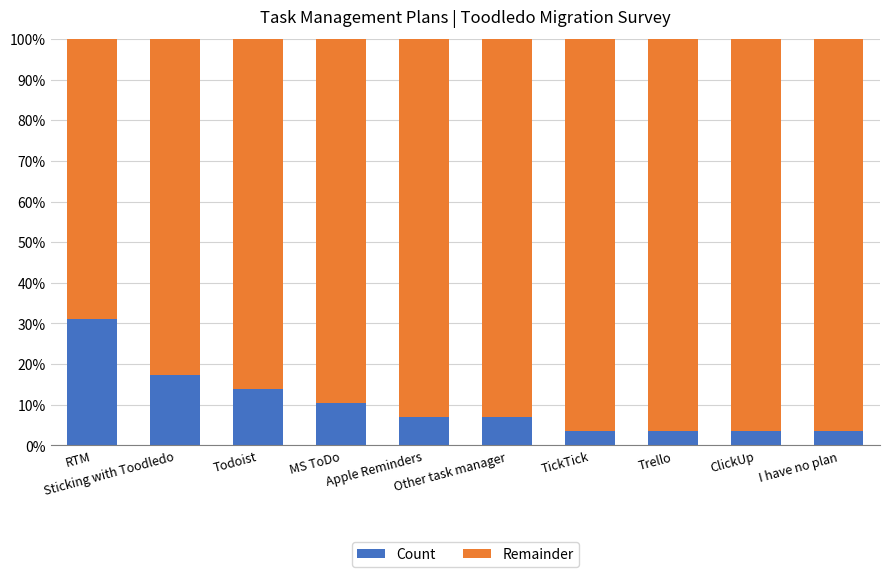

What is the sum of all Count values?

100.0